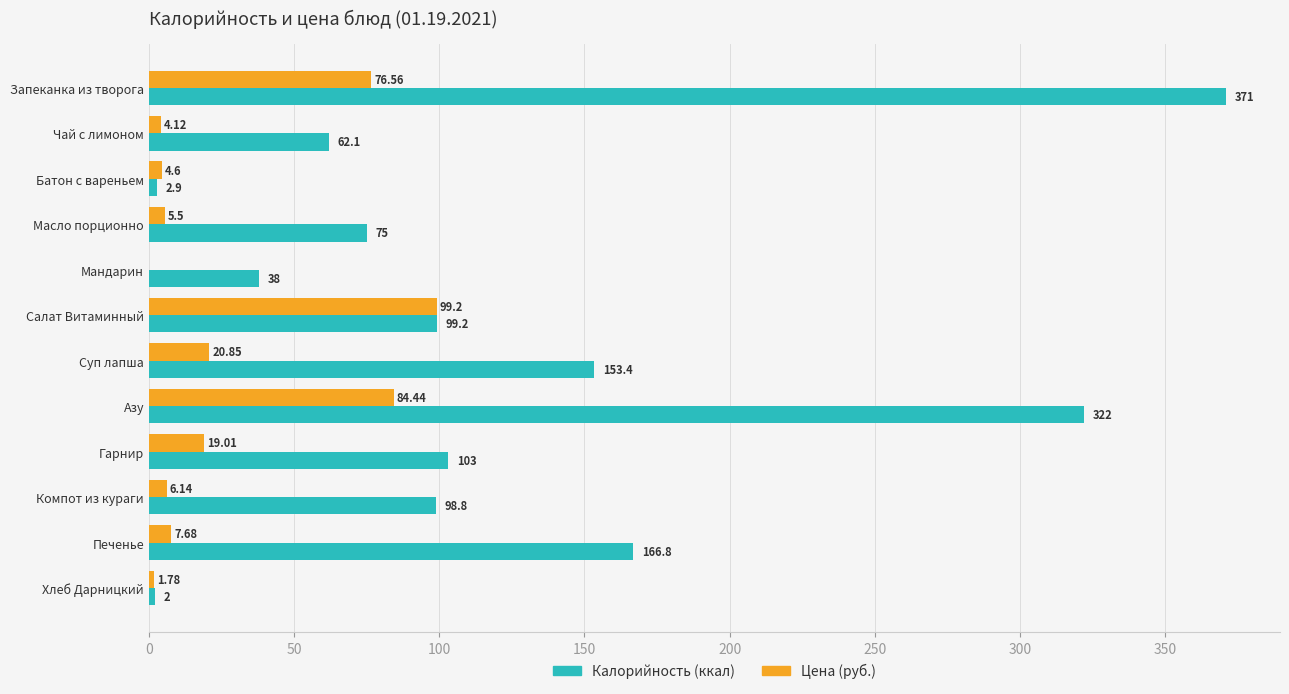

At which category is the sum across all series the highest?

Запеканка из творога